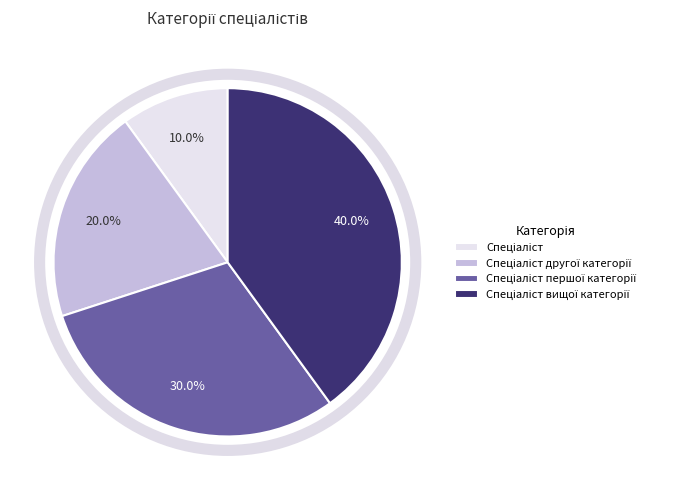

Is there a majority slice in this chart?

No